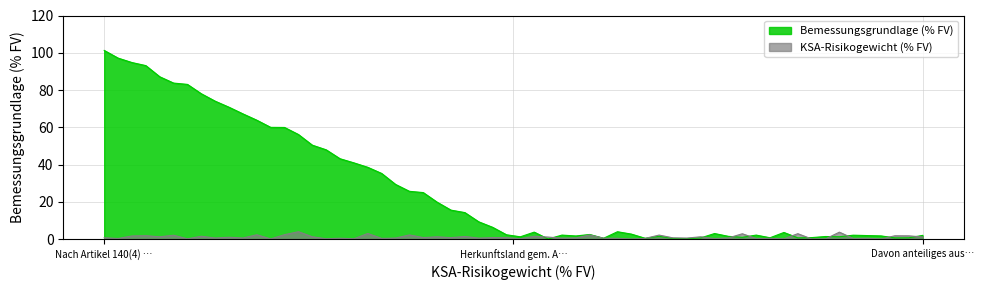

Between Davon anteiliges ausl. Gesamtrisiko gem. and Herkunftsland gem. Art.2(5)a oder Art.4, which is larger?

Davon anteiliges ausl. Gesamtrisiko gem.